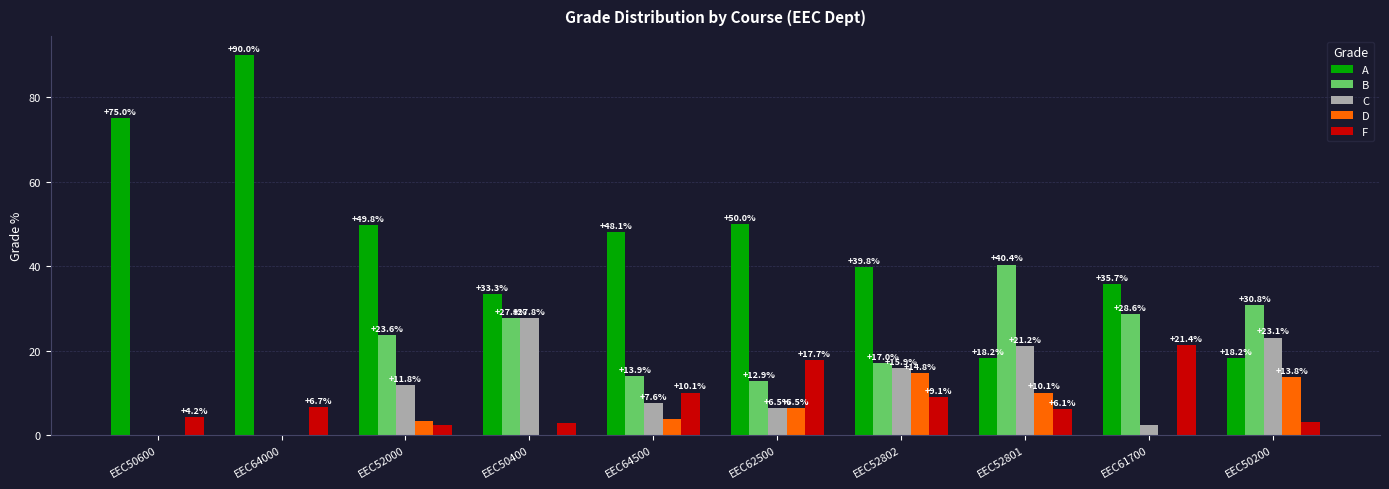

What is the approximate value of B at EEC61700?

28.6